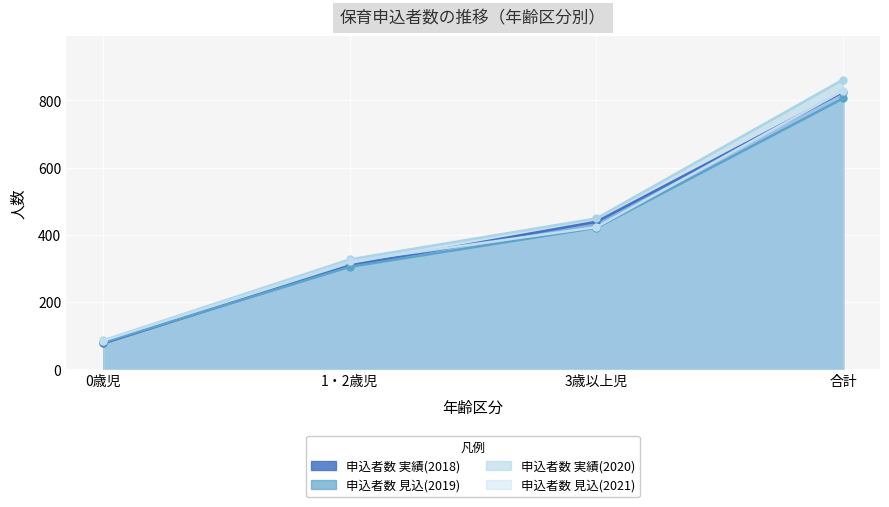

What is the difference between the 申込者数 見込(2021) values at 0歳児 and 1・2歳児?

236